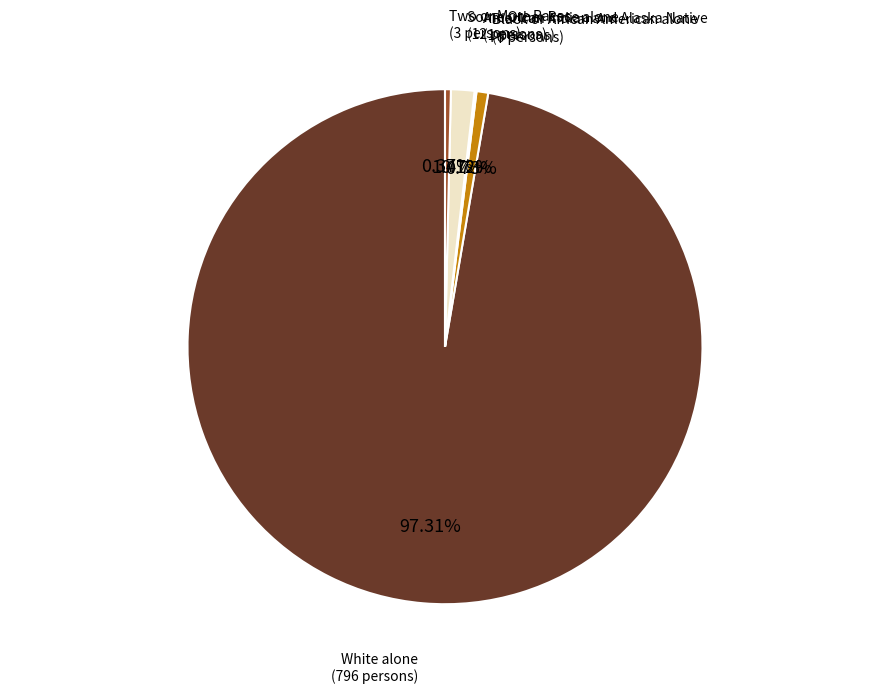

Does White alone represent more than half of the total?

Yes